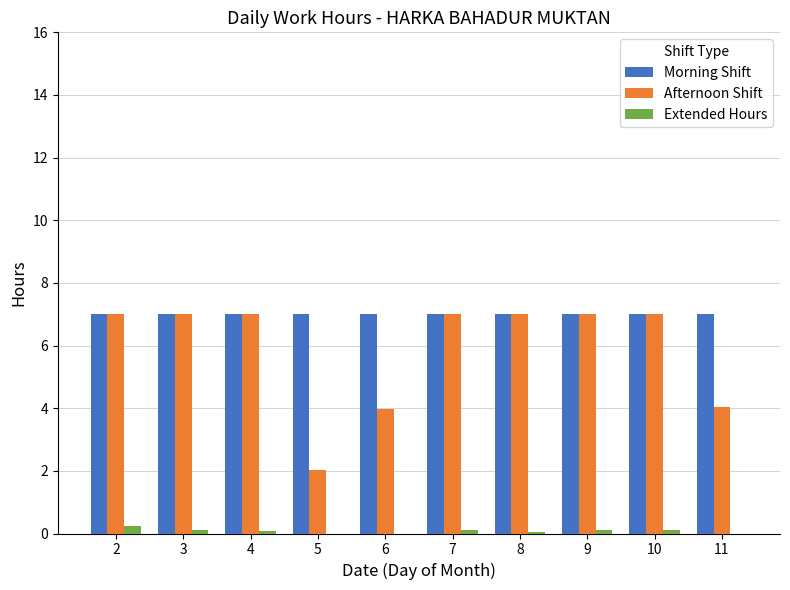

What is the sum of all Extended Hours values?

0.8